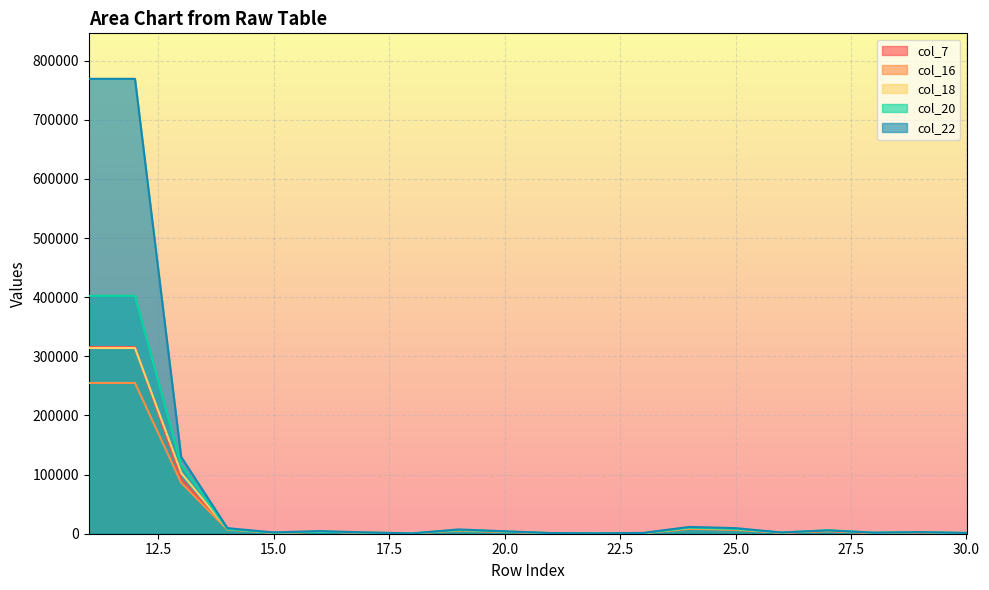

True or false: col_16 and col_22 cross at least once.

False